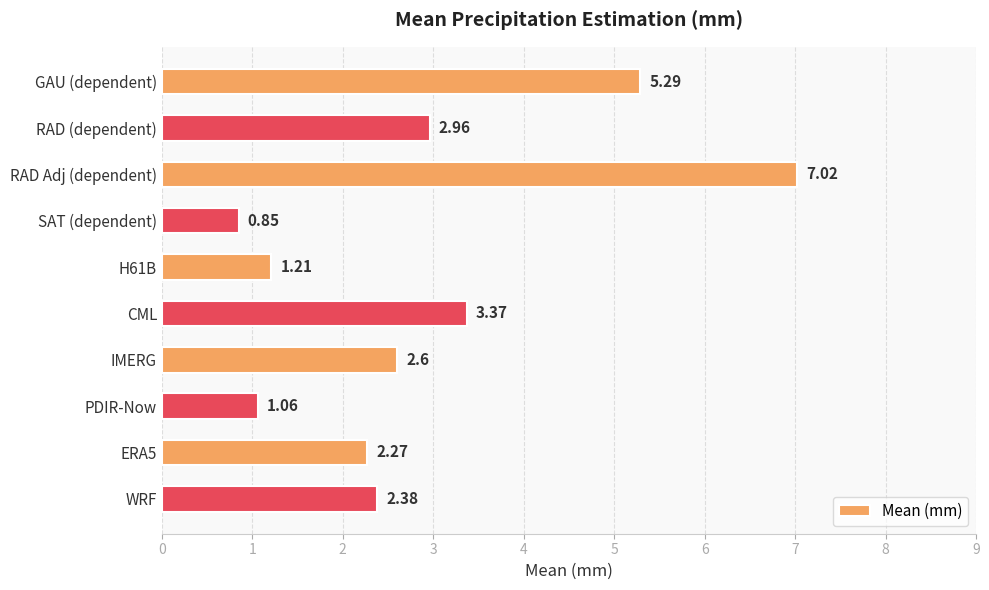

Which has a higher value, CML or RAD Adj (dependent)?

RAD Adj (dependent)